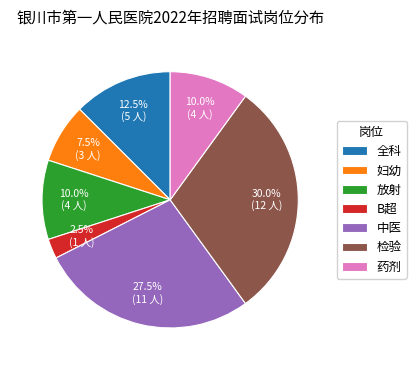

To the nearest percent, what percentage of the pie is 放射?

10%